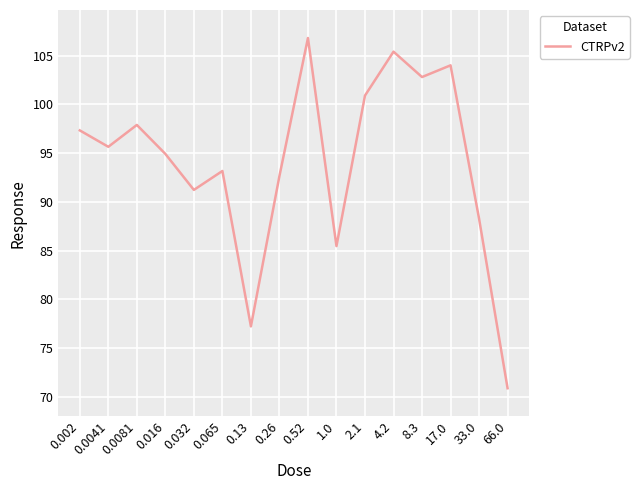

How many interior local peaks (higher than both neighbors) does the data have?

5